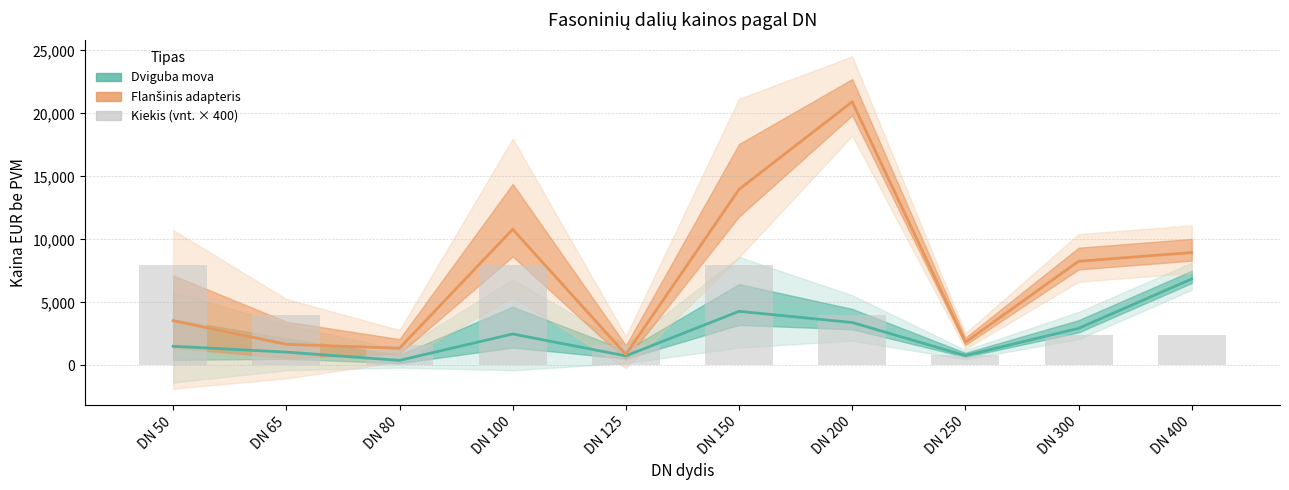

At which category is the sum across all series the highest?

DN 200